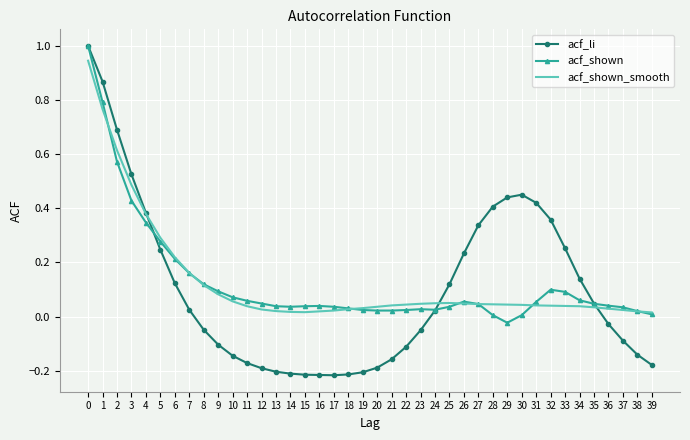

Is the value of acf_shown_smooth at 6 greater than the value of acf_shown at 21?

Yes